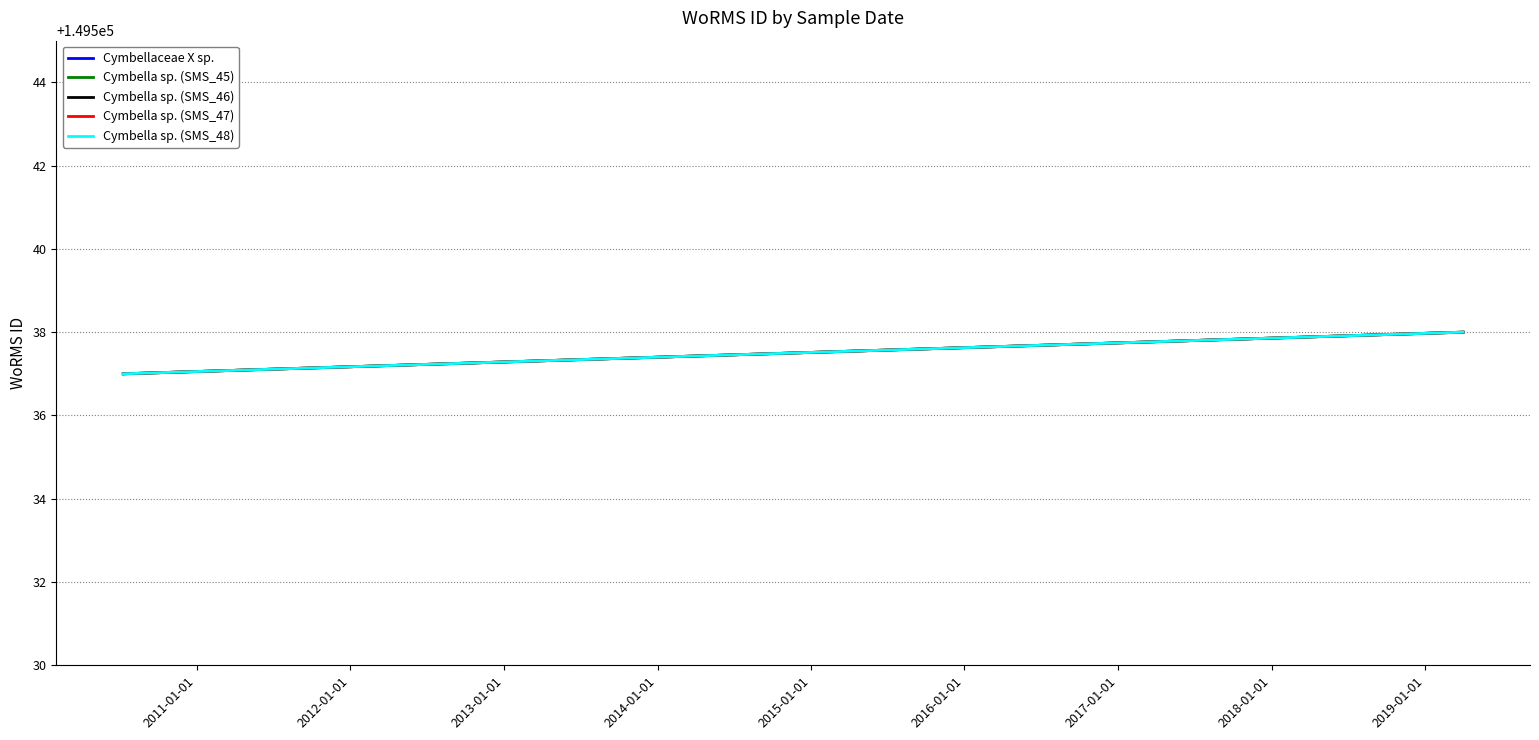

At how many categories does at least one series exceed 149537?

1